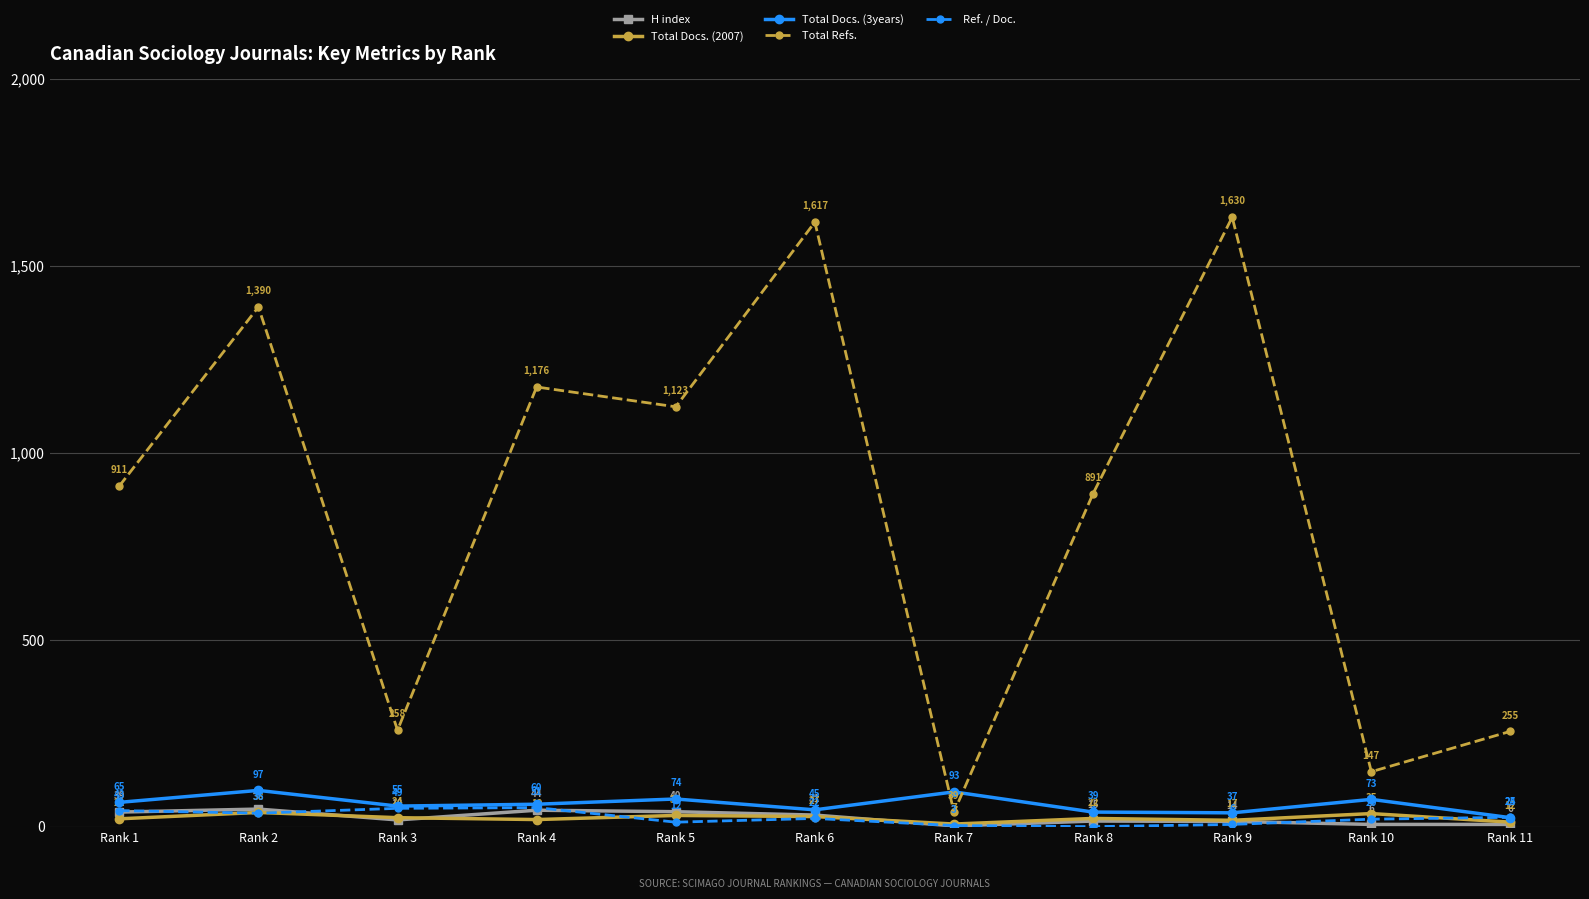

Does the chart display data point markers on the line(s)?

Yes